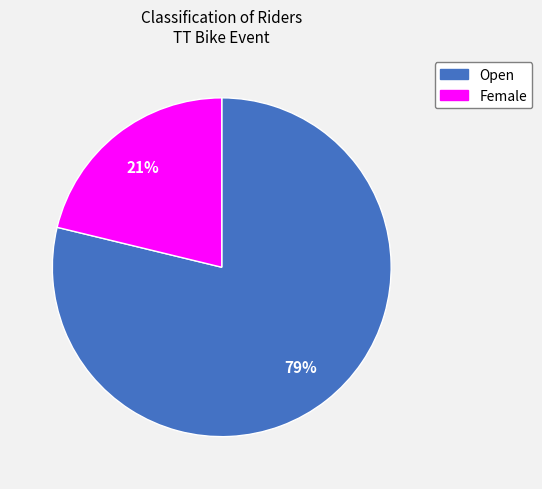

How many slices are in this pie chart?

2